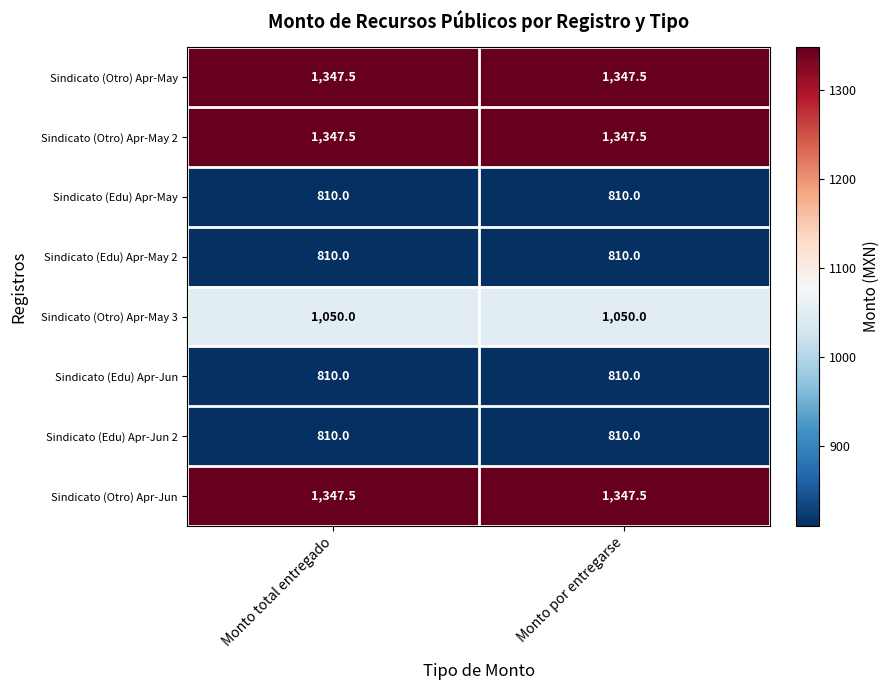

What is the spread (max minus min) of values at Monto por entregarse?

537.5